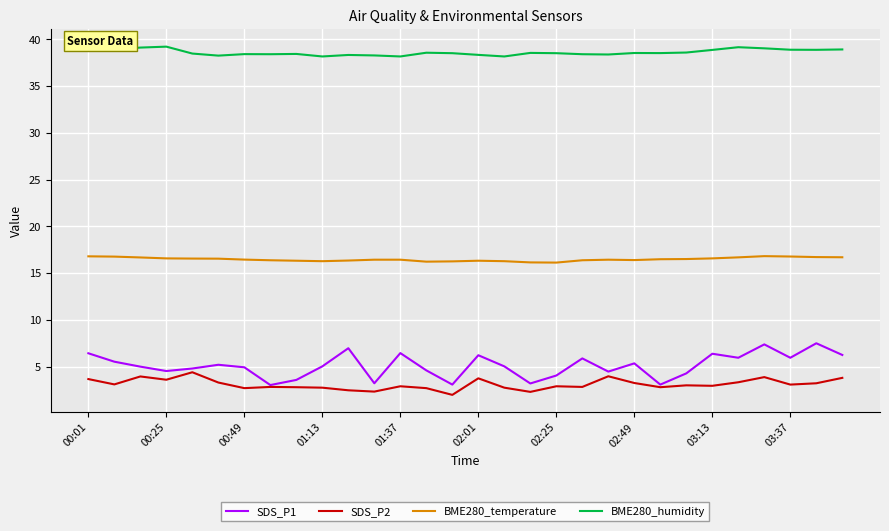

Which series has the largest total across all categories?

BME280_humidity